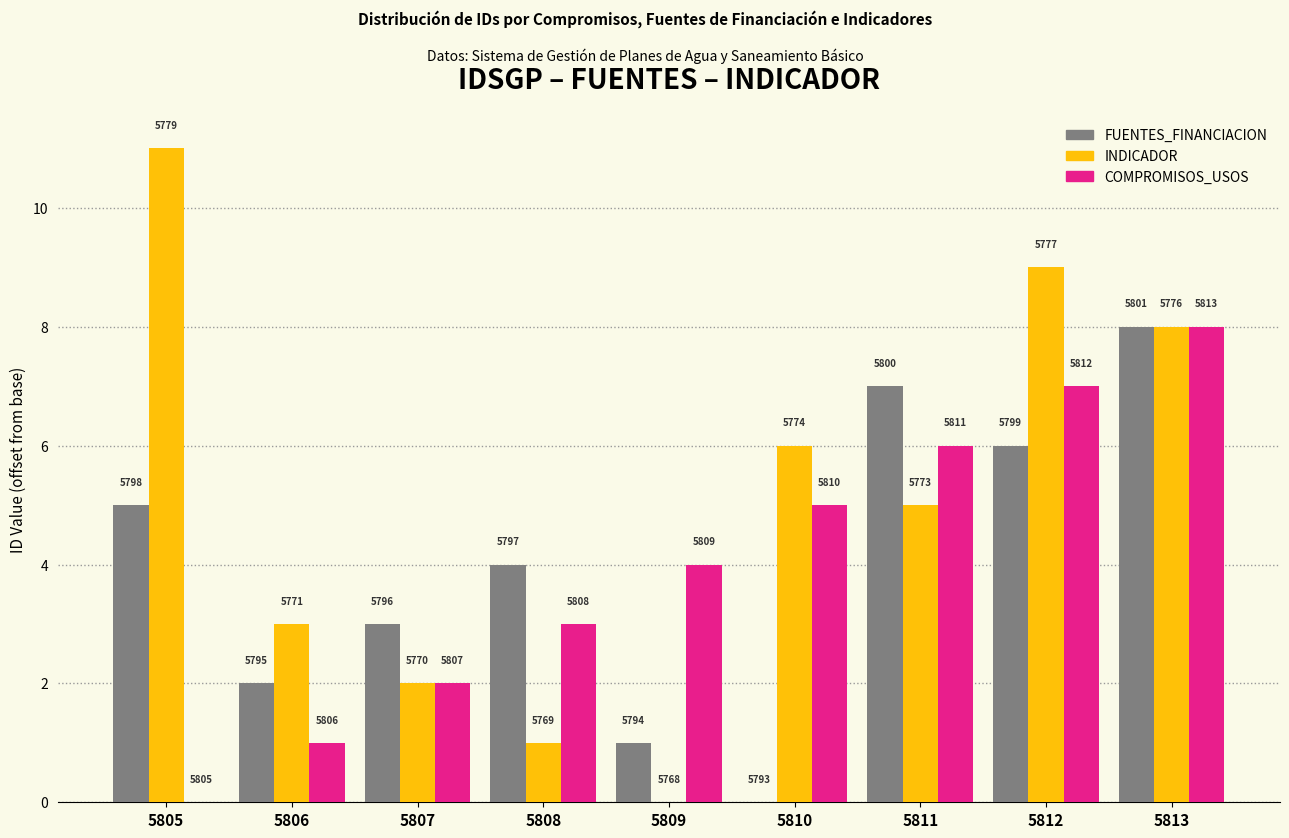

What is the total value across all series at 5812?

22